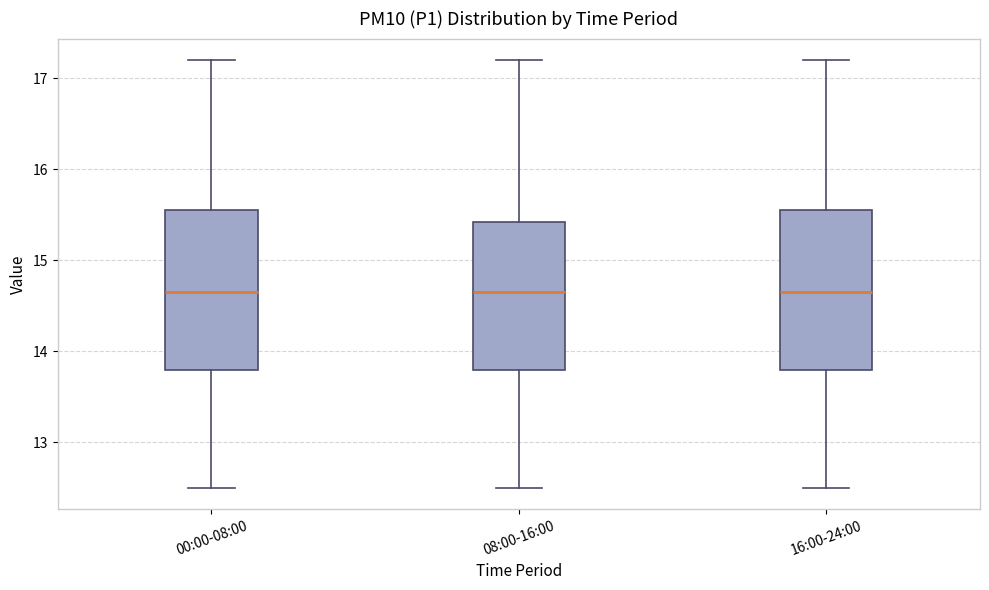

Where is the lower edge of the box for 00:00-08:00 on the y-axis? The values are not printed on the chart, so give them approximately, as read against the axis.

13.8